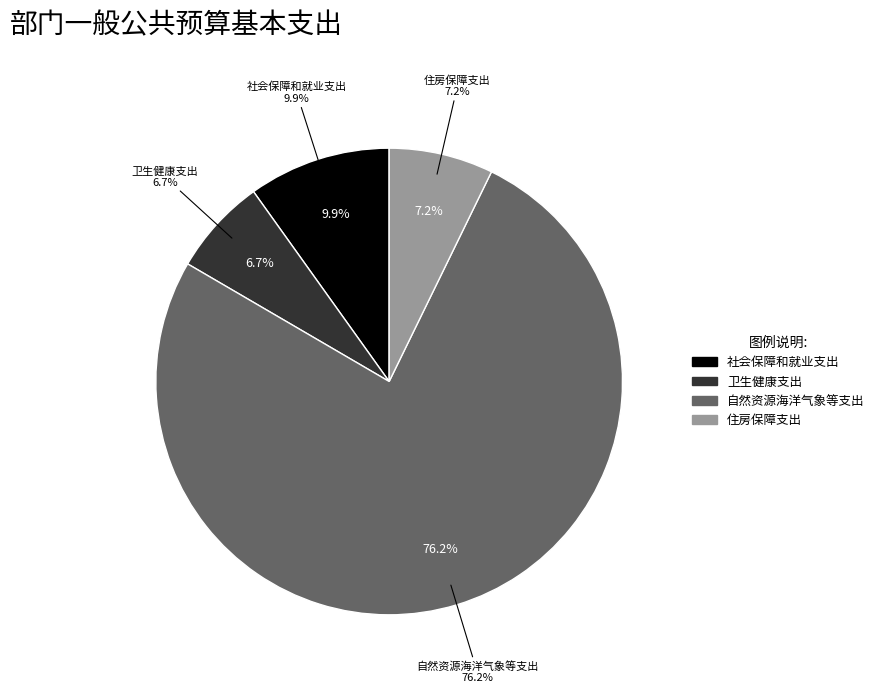

Does any single category account for the majority?

Yes